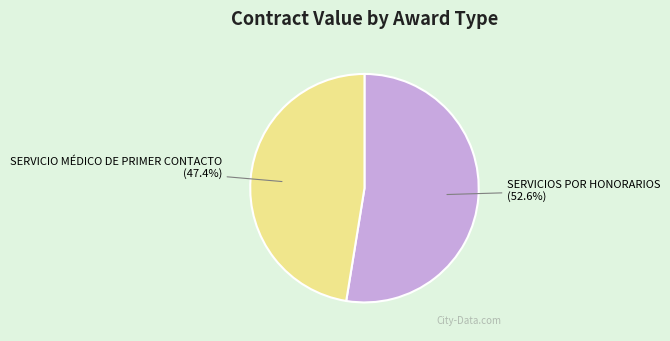

To the nearest percent, what is the average slice percentage?

50%